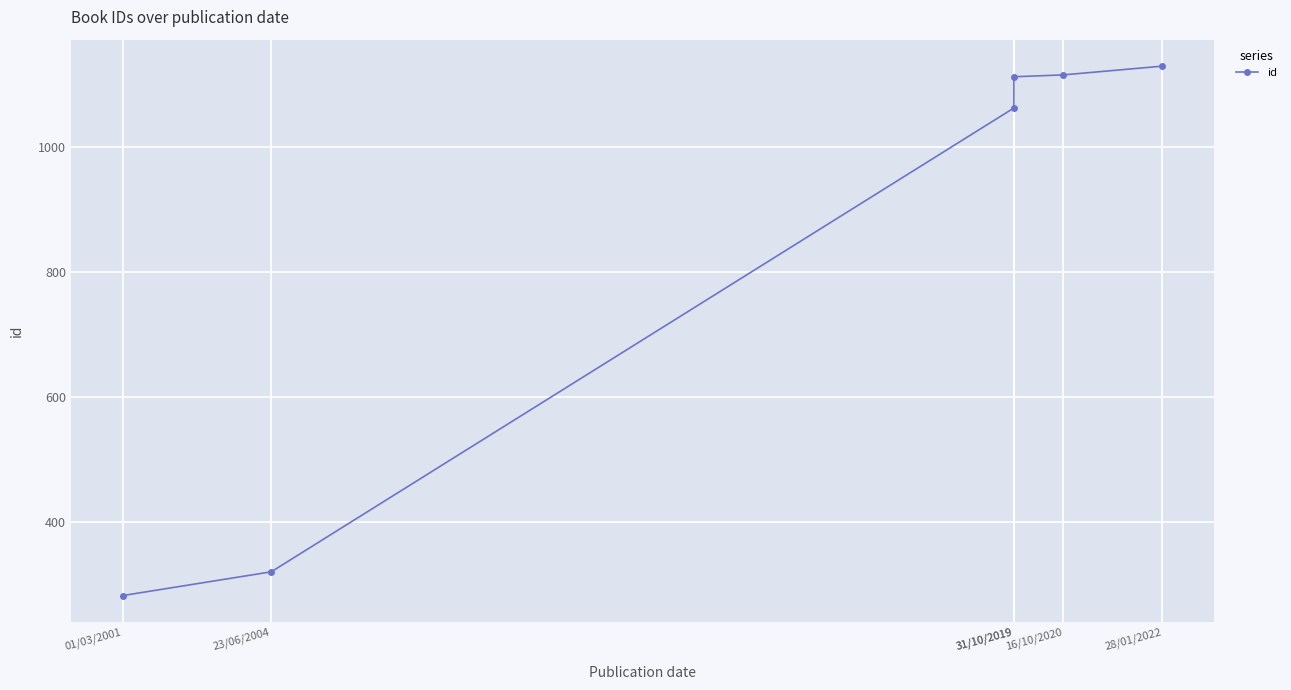

What is the label of the 6th point from the right?

01/03/2001